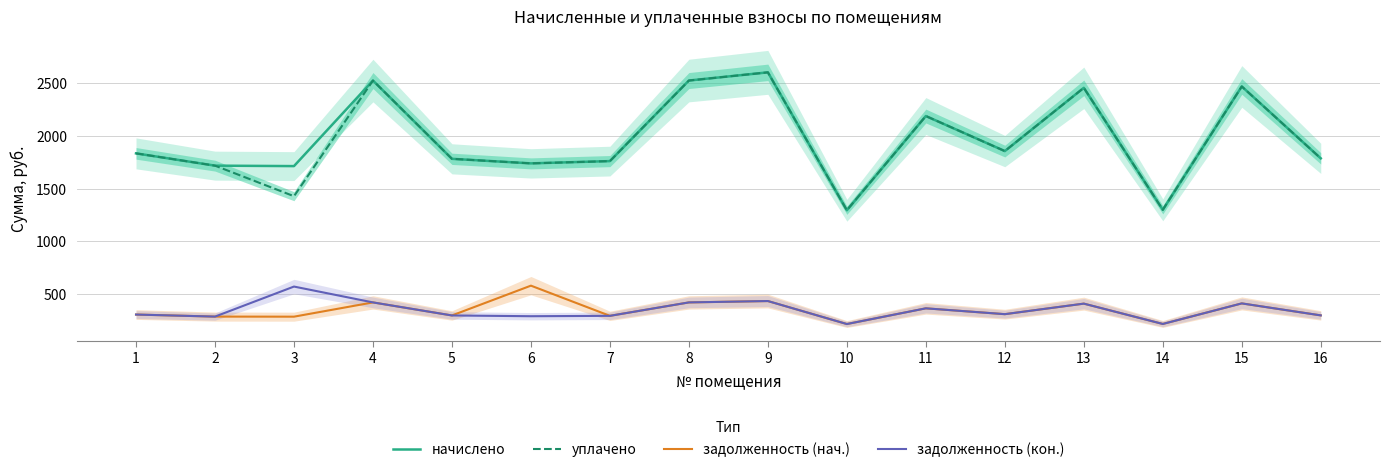

What is the difference between the highest and lowest values at 15?

2059.2